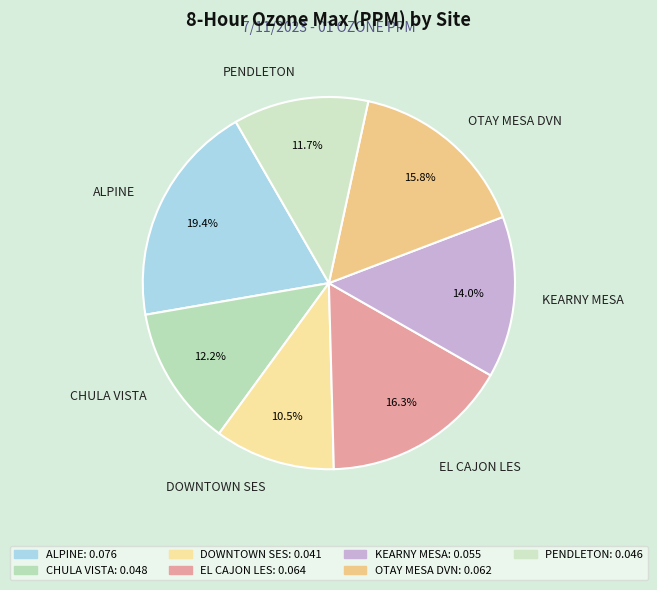

To the nearest percent, what is the average slice percentage?

14%